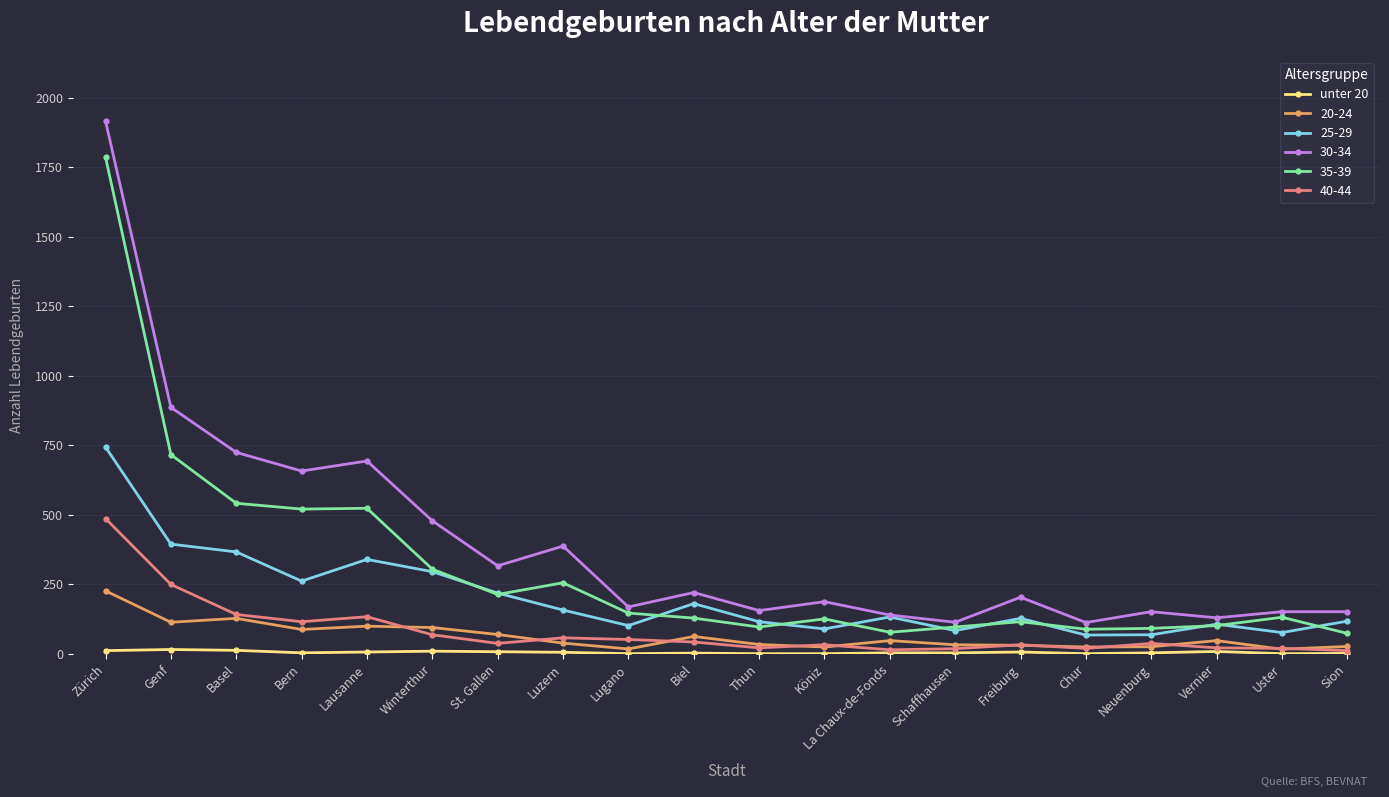

Is it true that 35-39 equals 129 at Biel?

True